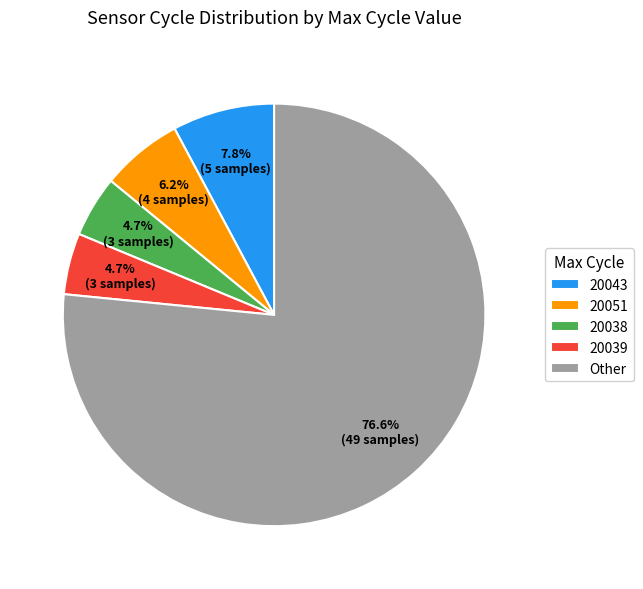

Combined, do 20051 and 20039 account for over 50%?

No